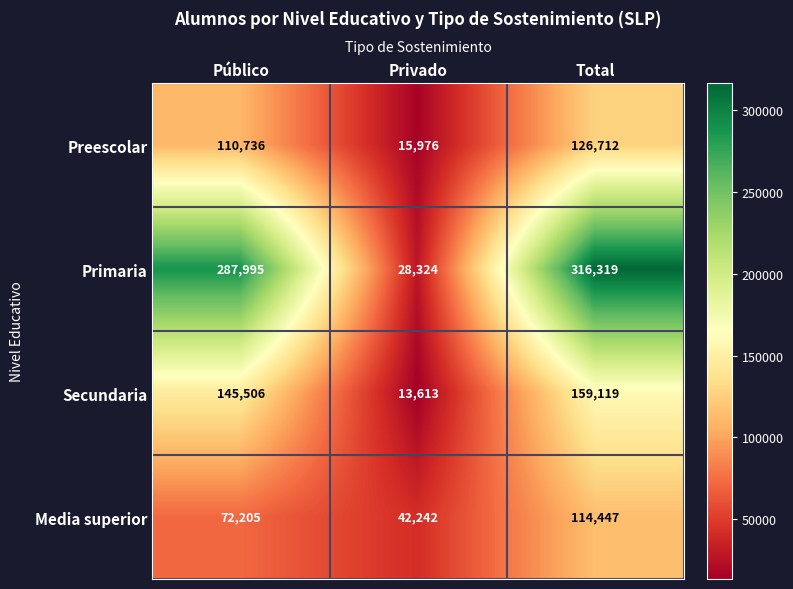

Reading left to right, extract all data points from this chart.

Preescolar: 110736	15976	126712
Primaria: 287995	28324	316319
Secundaria: 145506	13613	159119
Media superior: 72205	42242	114447